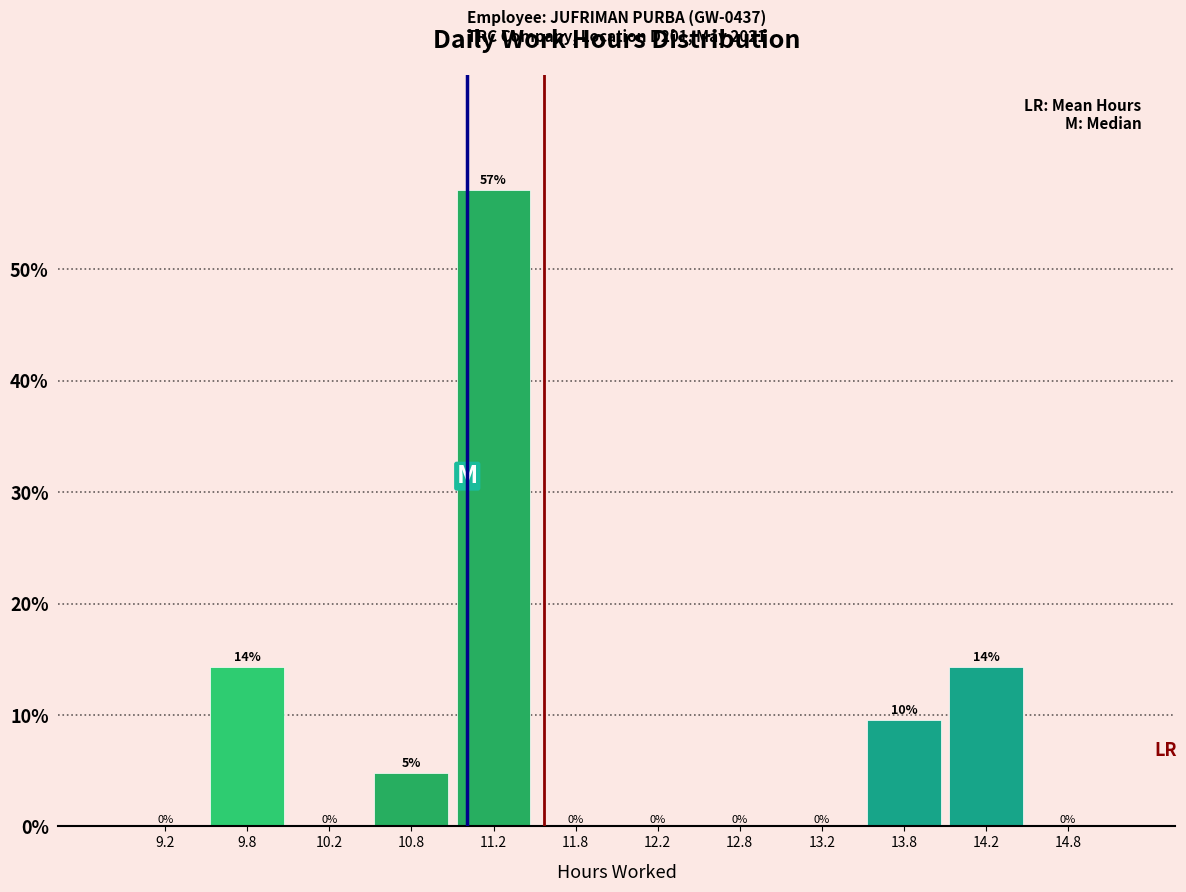

Which range on the x-axis has the tallest bar?

11.0 to 11.5